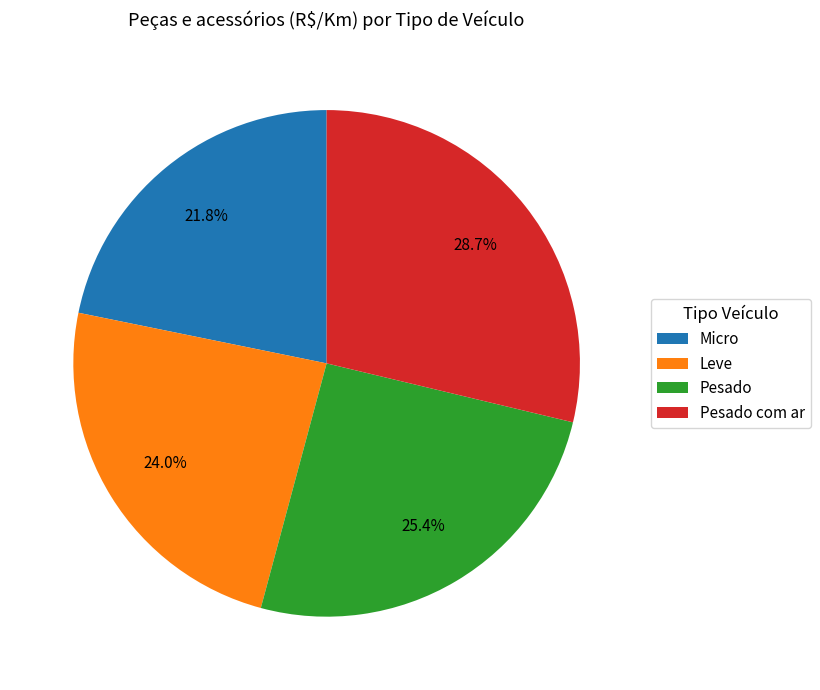

Which slice is the smallest?

Micro